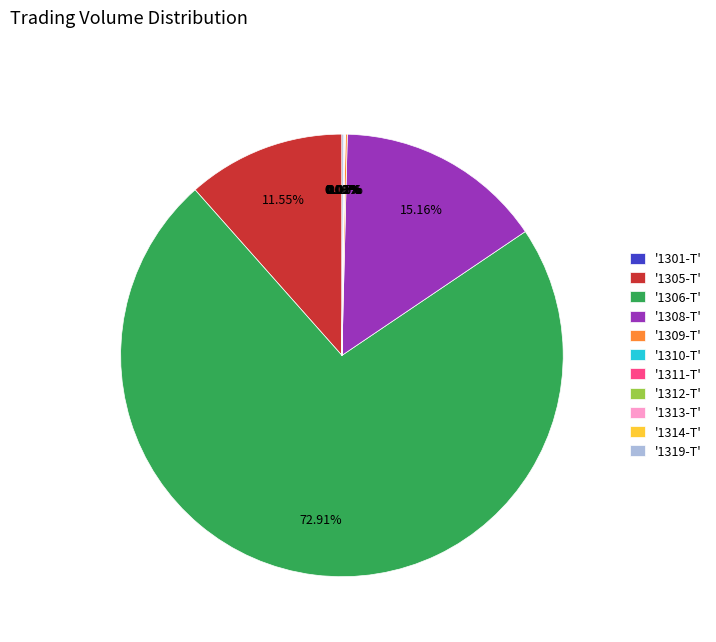

Does '1306-T' account for over 50% of the chart?

Yes